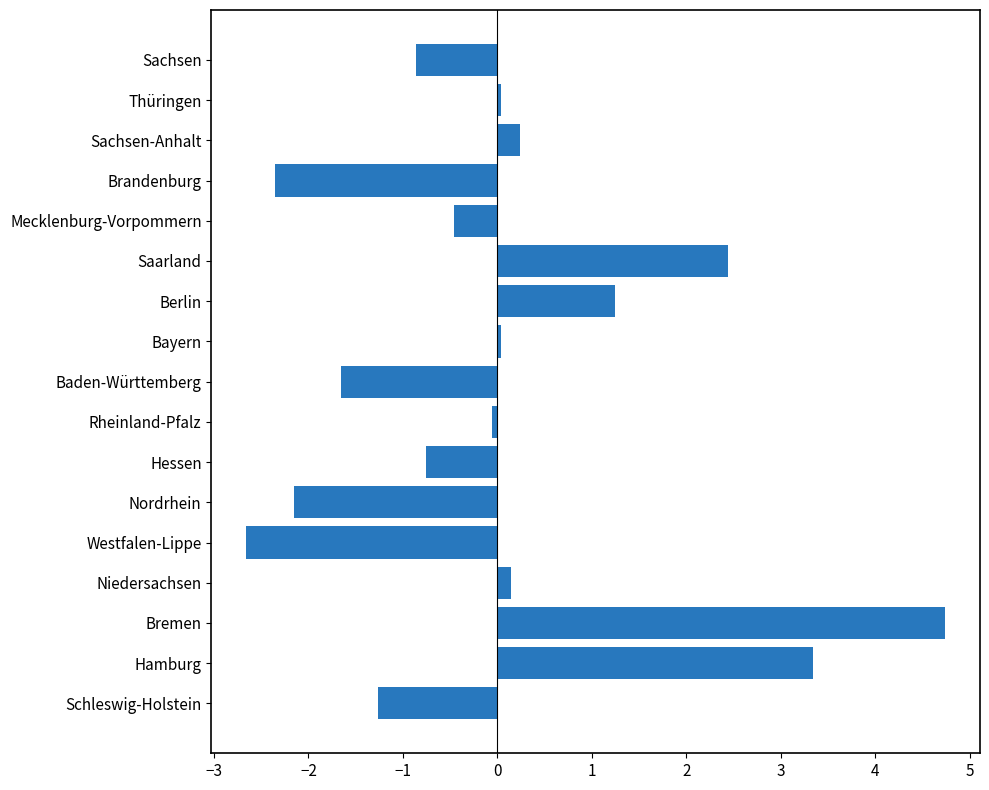

At which label is the value closest to 1?

Berlin